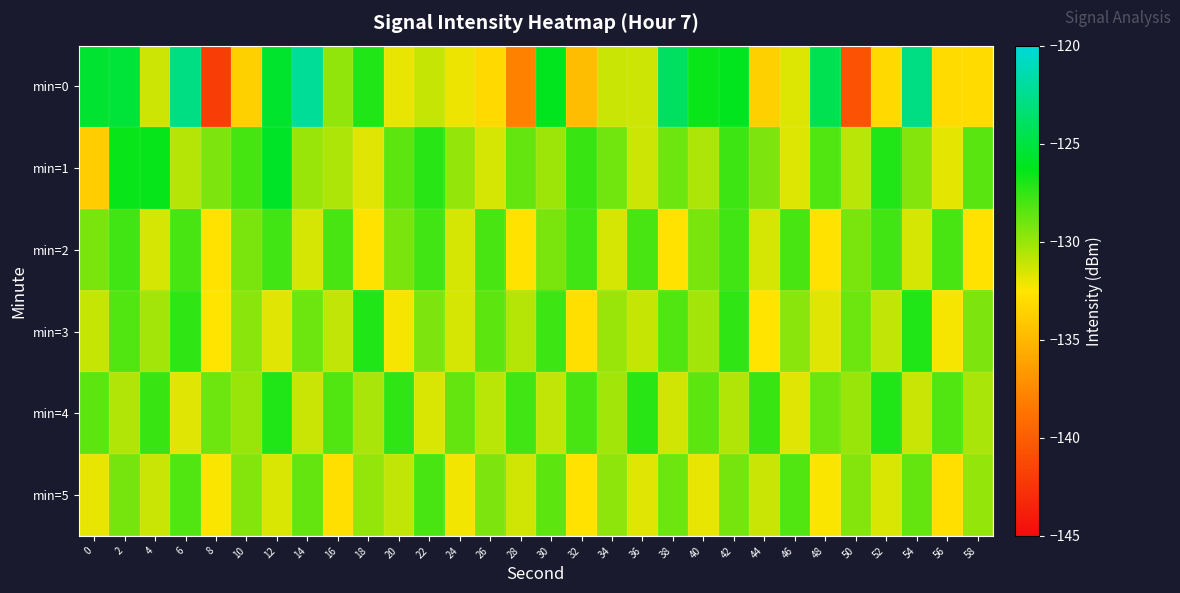

At which category is the sum across all series the highest?

2